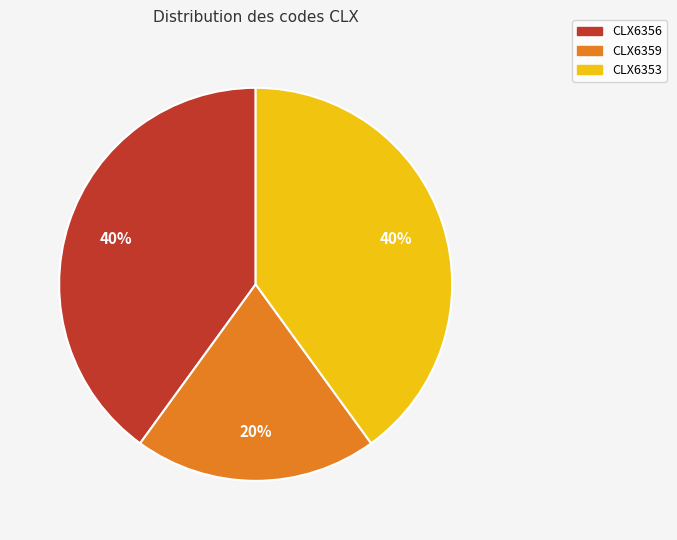

To the nearest percent, what is the combined percentage of CLX6353 and CLX6359?

60%